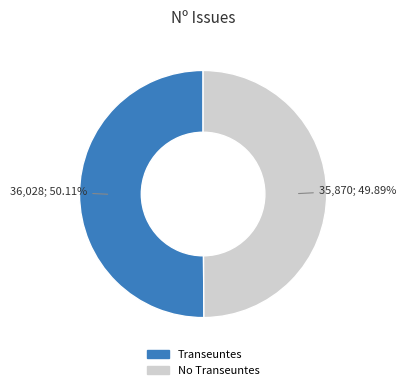

How many slices are in this pie chart?

2